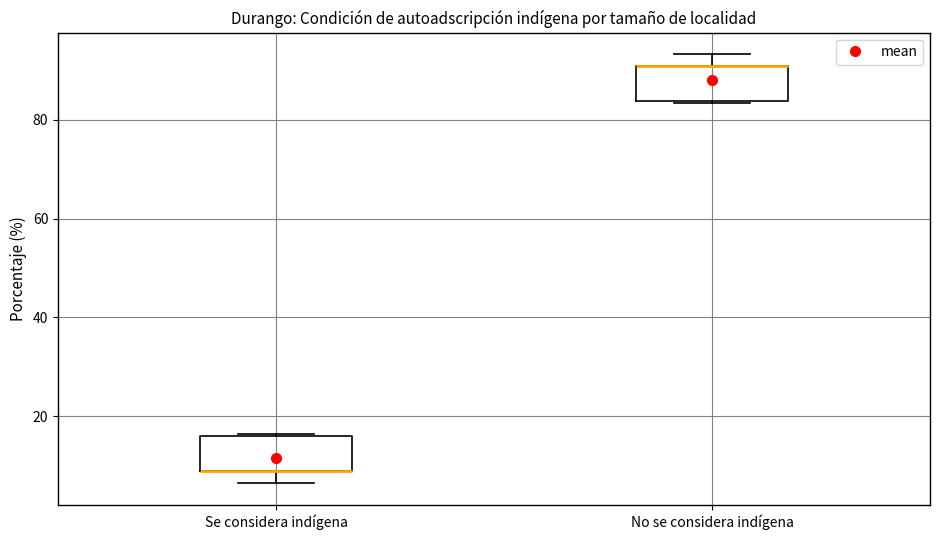

Reading left to right, transcribe this box plot: for each box, give where its median line is, the range the box spans, and where its two whiskers end, as read against the y-axis. The values are not printed on the chart, so give them approximately, as read against the axis.

Se considera indígena: median 8 (drawn on the box's lower edge), box 8 to 16, whiskers 6 to 16
No se considera indígena: median 90 (drawn on the box's upper edge), box 84 to 90, whiskers 84 to 94